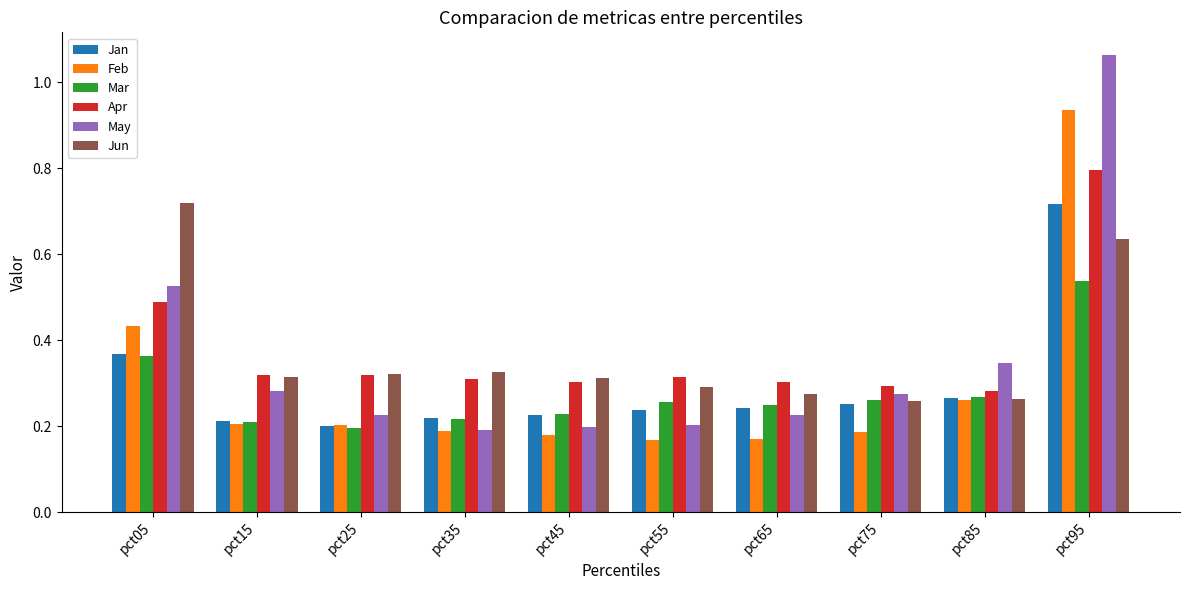

Is the value of Feb at pct95 greater than the value of Jan at pct85?

Yes